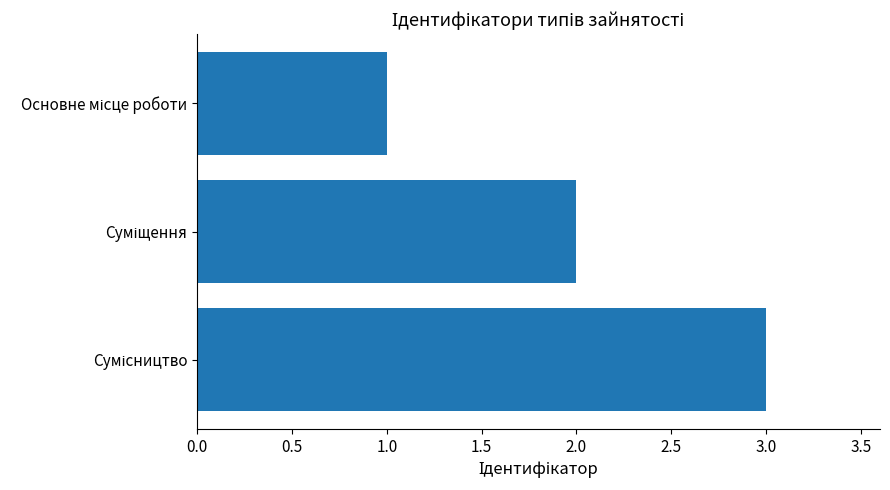

What is the sum of all values?

6